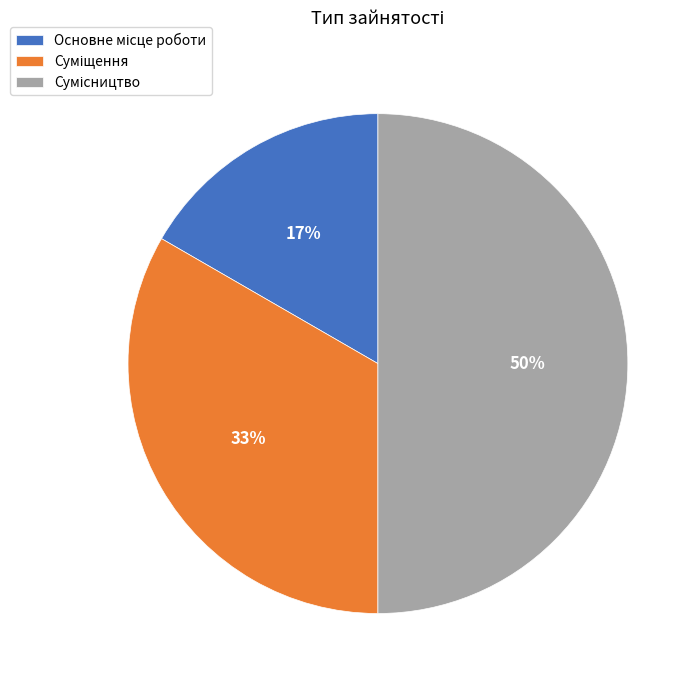

To the nearest percent, what is the average slice percentage?

33%